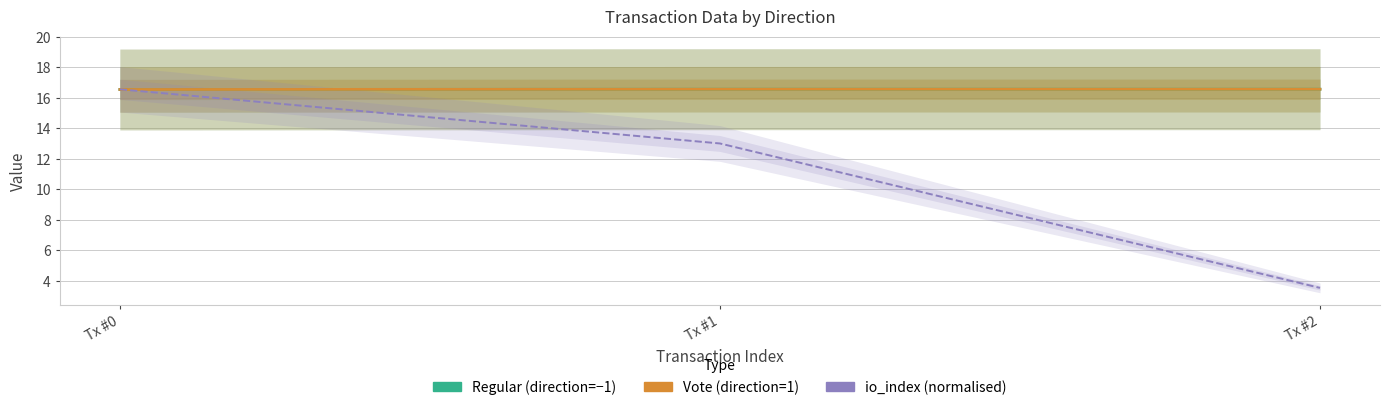

Count the Regular (direction=-1) values in the range 16 to 17.

3